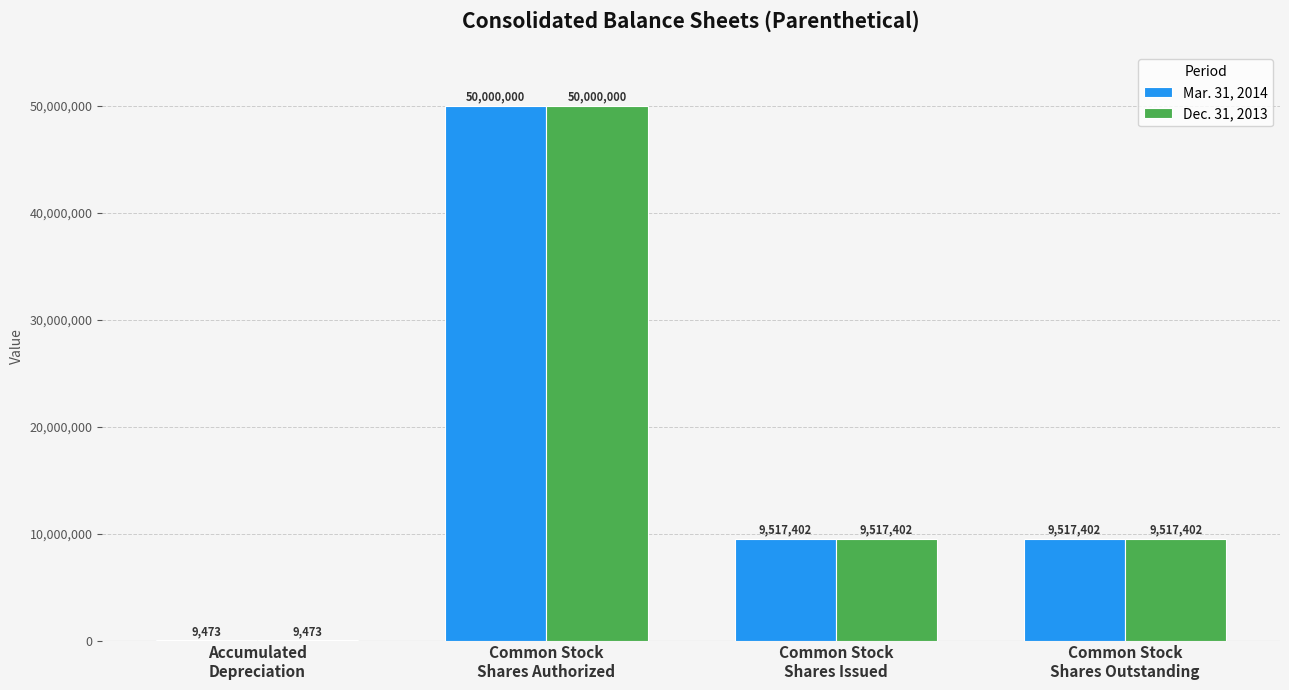

At which category is the sum across all series the highest?

Common Stock
Shares Authorized